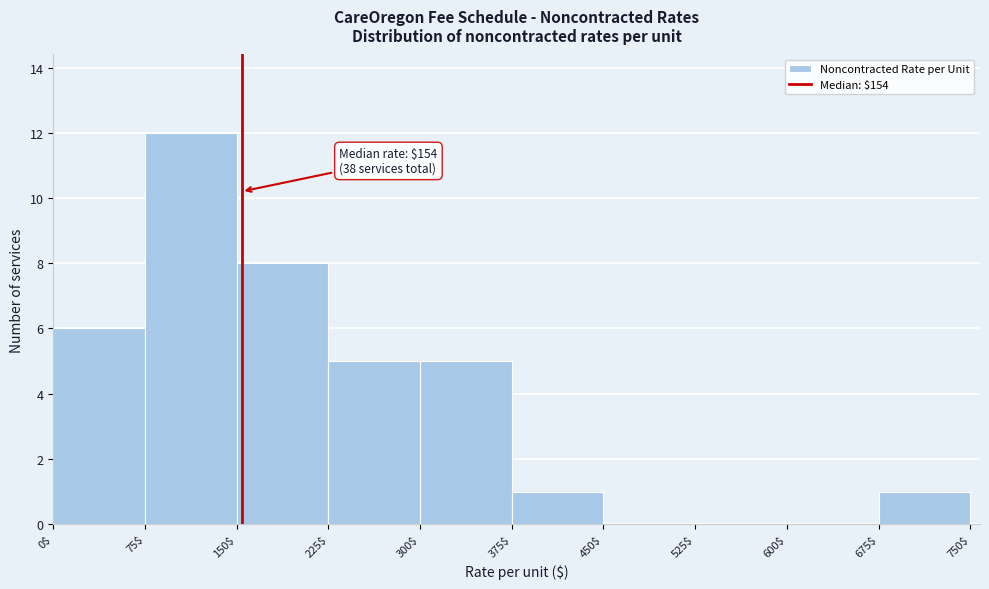

Over which range of the x-axis is the bar tallest?

75$ to 150$